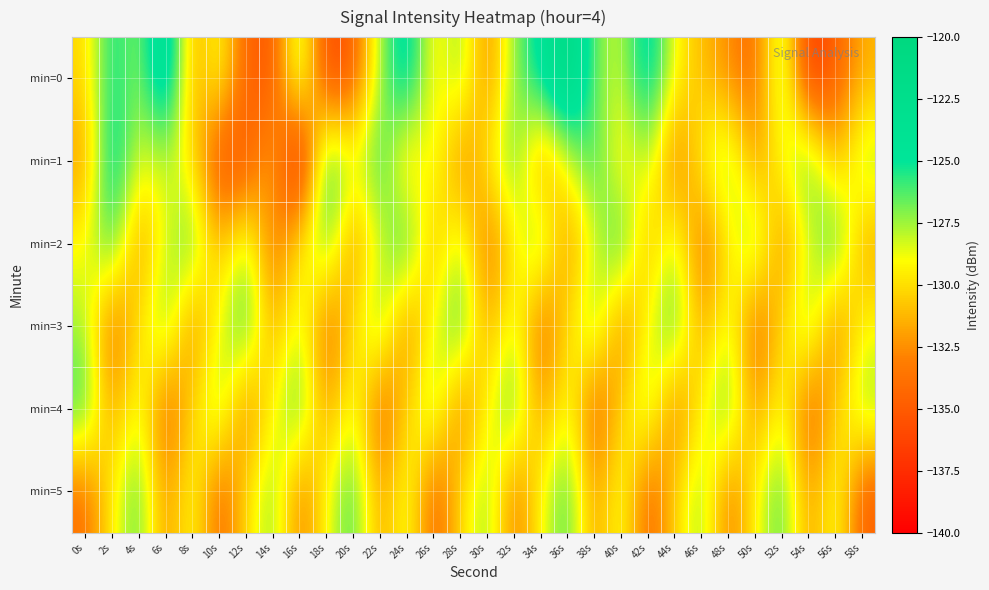

Reading left to right, extract all data points from this chart.

min=0: 0s=-130.3	2s=-124.7	4s=-127.6	6s=-121.4	8s=-132.2	10s=-128.3	12s=-134.6	14s=-135.4	16s=-126.3	18s=-136.4	20s=-134.9	22s=-127.5	24s=-123.2	26s=-130.1	28s=-126.7	30s=-133.2	32s=-127.0	34s=-124.4	36s=-120.3	38s=-126.8	40s=-128.3	42s=-123.3	44s=-129.1	46s=-131.0	48s=-132.6	50s=-134.2	52s=-126.5	54s=-137.3	56s=-134.6	58s=-131.4
min=1: 0s=-132.2	2s=-123.7	4s=-128.7	6s=-128.1	8s=-129.9	10s=-135.9	12s=-135.3	14s=-130.7	16s=-139.8	18s=-124.3	20s=-128.5	22s=-125.3	24s=-131.2	26s=-127.8	28s=-133.4	30s=-129.6	32s=-126.1	34s=-132.9	36s=-128.7	38s=-125.5	40s=-130.2	42s=-127.4	44s=-133.8	46s=-129.1	48s=-126.6	50s=-132.3	52s=-128.9	54s=-125.7	56s=-131.4	58s=-127.2
min=2: 0s=-129.1	2s=-125.4	4s=-132.7	6s=-128.3	8s=-125.9	10s=-131.6	12s=-127.2	14s=-133.9	16s=-129.5	18s=-126.1	20s=-132.8	22s=-128.4	24s=-125.0	26s=-131.7	28s=-127.3	30s=-134.0	32s=-129.6	34s=-126.2	36s=-132.9	38s=-128.5	40s=-125.1	42s=-131.8	44s=-127.4	46s=-134.1	48s=-129.7	50s=-126.3	52s=-133.0	54s=-128.6	56s=-125.2	58s=-131.9
min=3: 0s=-127.5	2s=-134.2	4s=-129.8	6s=-126.4	8s=-133.1	10s=-128.7	12s=-125.3	14s=-132.0	16s=-127.6	18s=-134.3	20s=-129.9	22s=-126.5	24s=-133.2	26s=-128.8	28s=-125.4	30s=-132.1	32s=-127.7	34s=-134.4	36s=-130.0	38s=-126.6	40s=-133.3	42s=-128.9	44s=-125.5	46s=-132.2	48s=-127.8	50s=-134.5	52s=-130.1	54s=-126.7	56s=-133.4	58s=-129.0
min=4: 0s=-125.6	2s=-132.3	4s=-127.9	6s=-134.6	8s=-130.2	10s=-126.8	12s=-133.5	14s=-129.1	16s=-125.7	18s=-132.4	20s=-128.0	22s=-134.7	24s=-130.3	26s=-126.9	28s=-133.6	30s=-129.2	32s=-125.8	34s=-132.5	36s=-128.1	38s=-134.8	40s=-130.4	42s=-127.0	44s=-133.7	46s=-129.3	48s=-125.9	50s=-132.6	52s=-128.2	54s=-134.9	56s=-130.5	58s=-127.1
min=5: 0s=-133.8	2s=-129.4	4s=-126.0	6s=-132.7	8s=-128.3	10s=-134.5	12s=-130.1	14s=-126.7	16s=-133.4	18s=-129.0	20s=-125.6	22s=-132.3	24s=-127.9	26s=-134.6	28s=-130.2	30s=-126.8	32s=-133.5	34s=-129.1	36s=-125.7	38s=-132.4	40s=-128.0	42s=-134.7	44s=-130.3	46s=-126.9	48s=-133.6	50s=-129.2	52s=-125.8	54s=-132.5	56s=-128.1	58s=-134.8